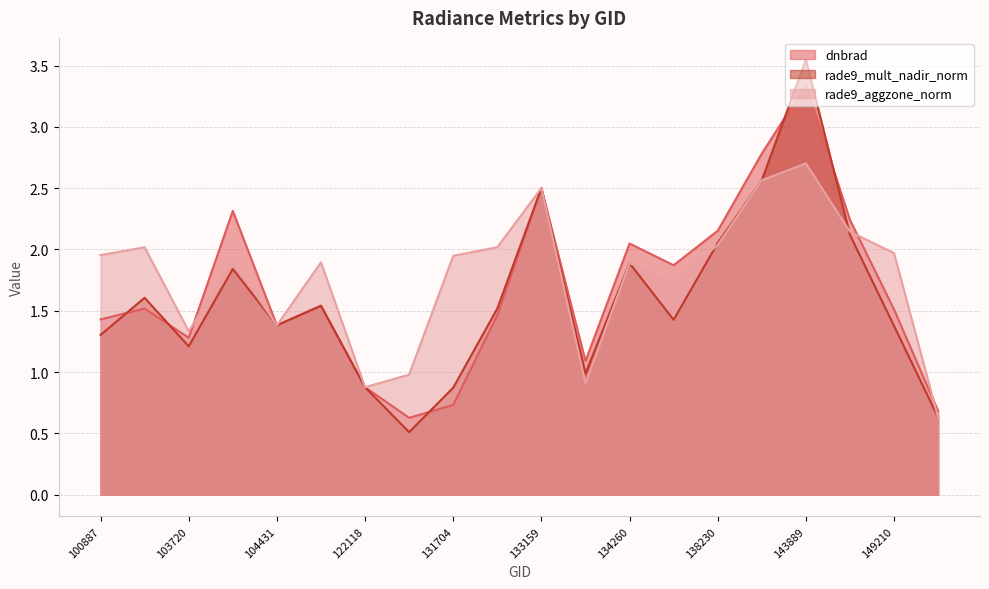

What are all the series names shown in the legend?

dnbrad, rade9_mult_nadir_norm, rade9_aggzone_norm